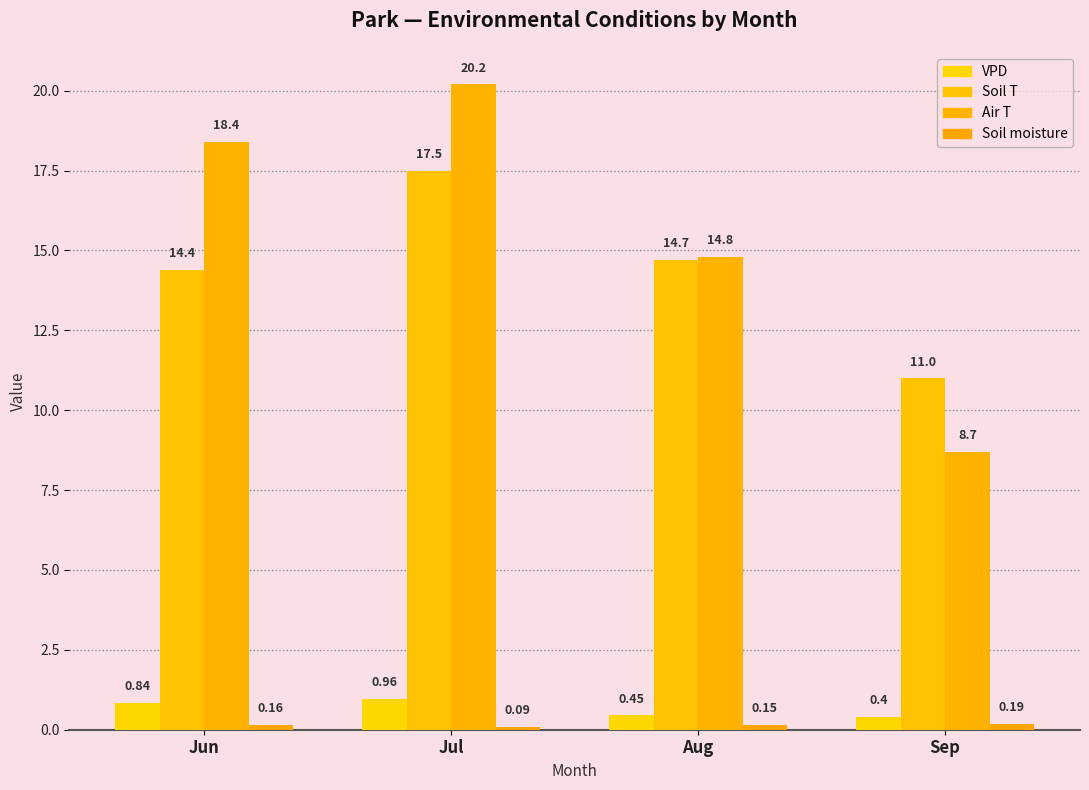

How many groups of bars are there?

4